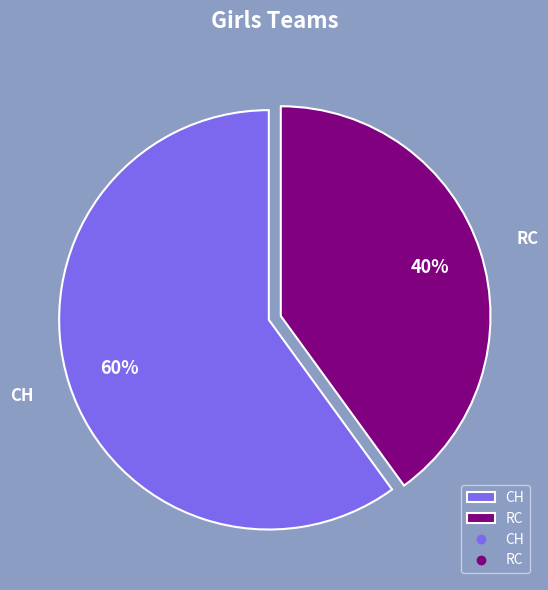

To the nearest percent, what is the difference between the RC and CH slice percentages?

20%